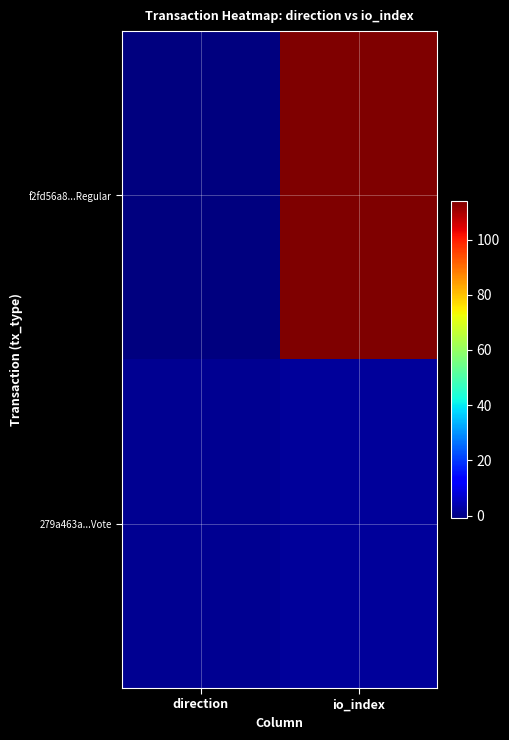

Reading left to right, list all the values displayed in this chart.

f2fd56a8...Regular: direction=-1	io_index=114
279a463a...Vote: direction=1	io_index=2